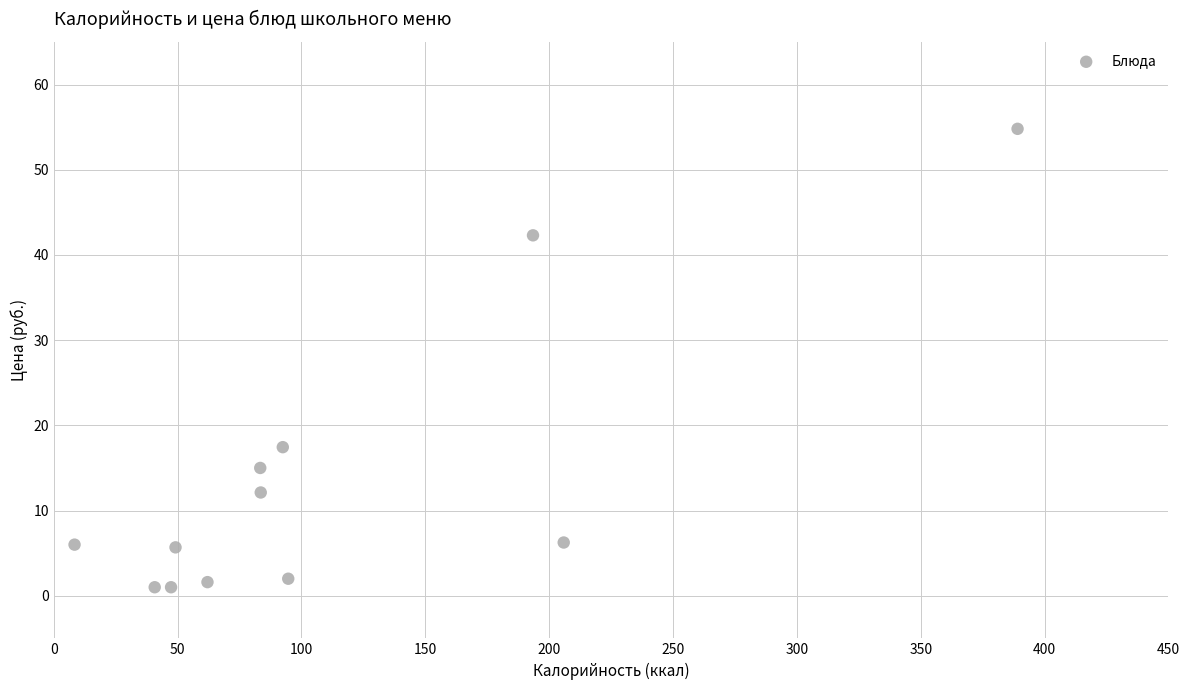

What Y value in the scatter plot is closest to 27?

17.4